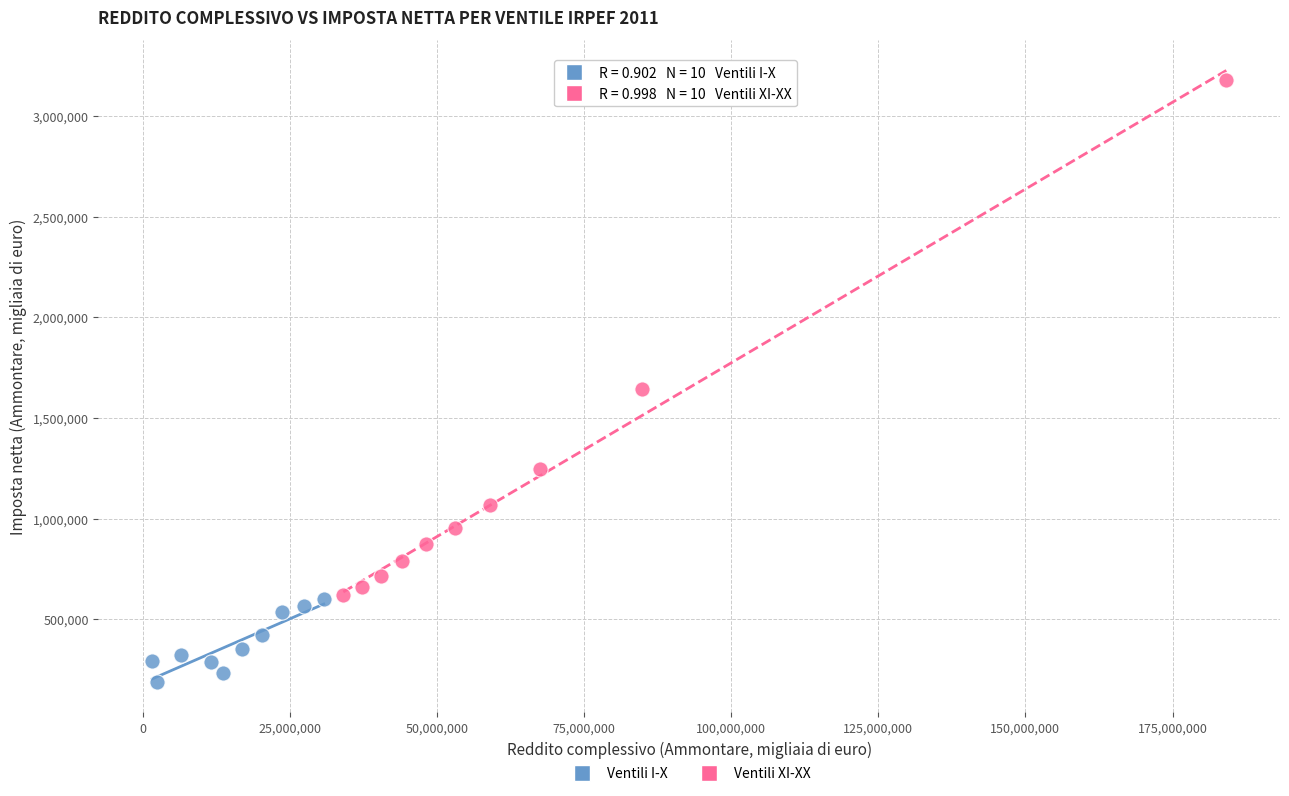

Which series reaches the maximum Y coordinate?

Ventili XI-XX